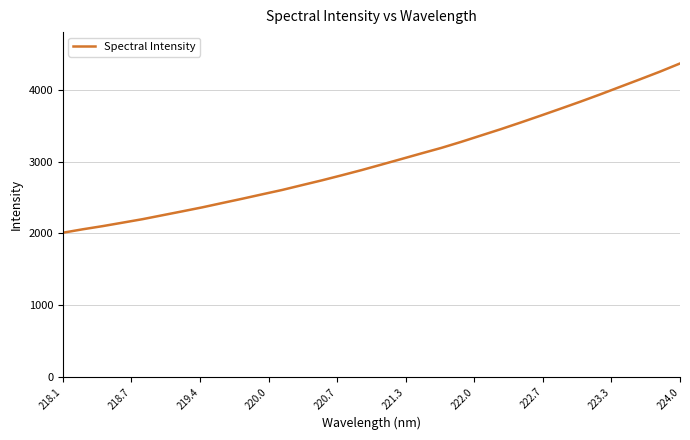

How many lines are shown in the chart?

1